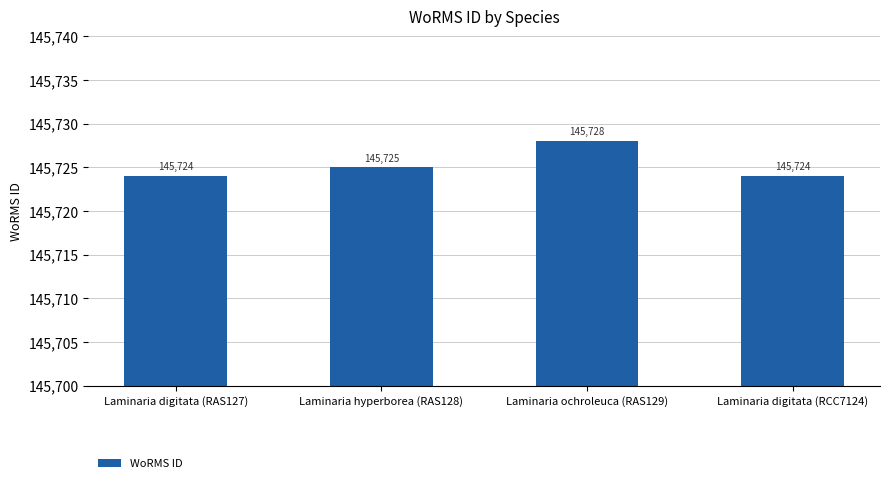

Count the number of data series in this chart.

1